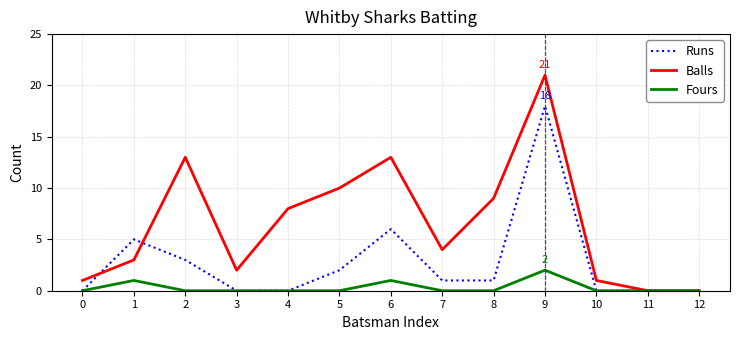

What is the difference between the maximum and minimum values in the Balls series?

21